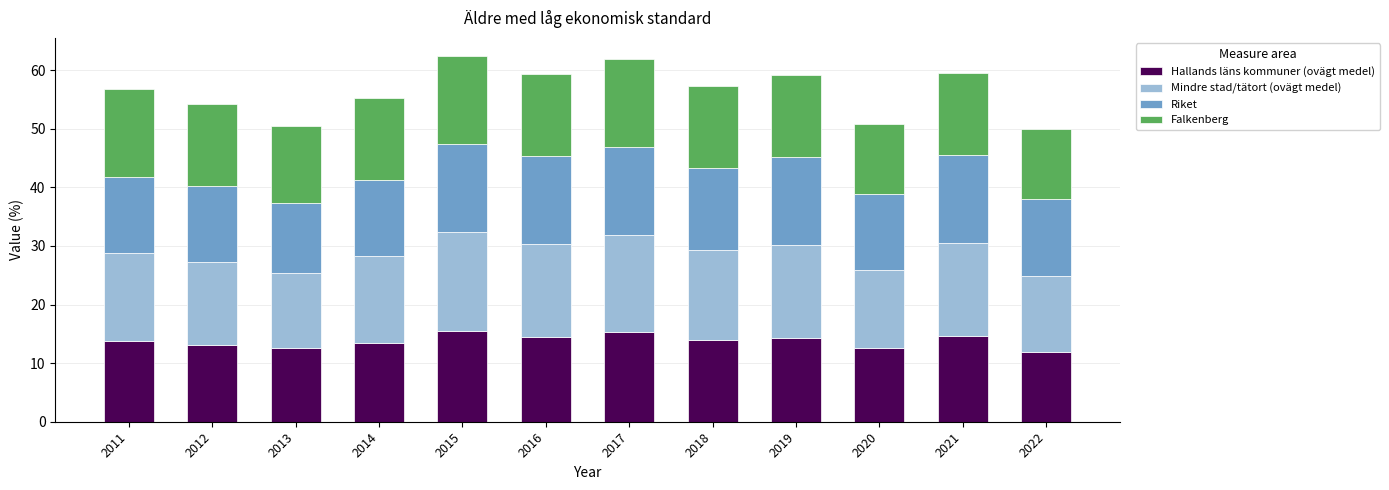

Is it true that Hallands läns kommuner (ovägt medel) equals 14.5 at 2016?

True